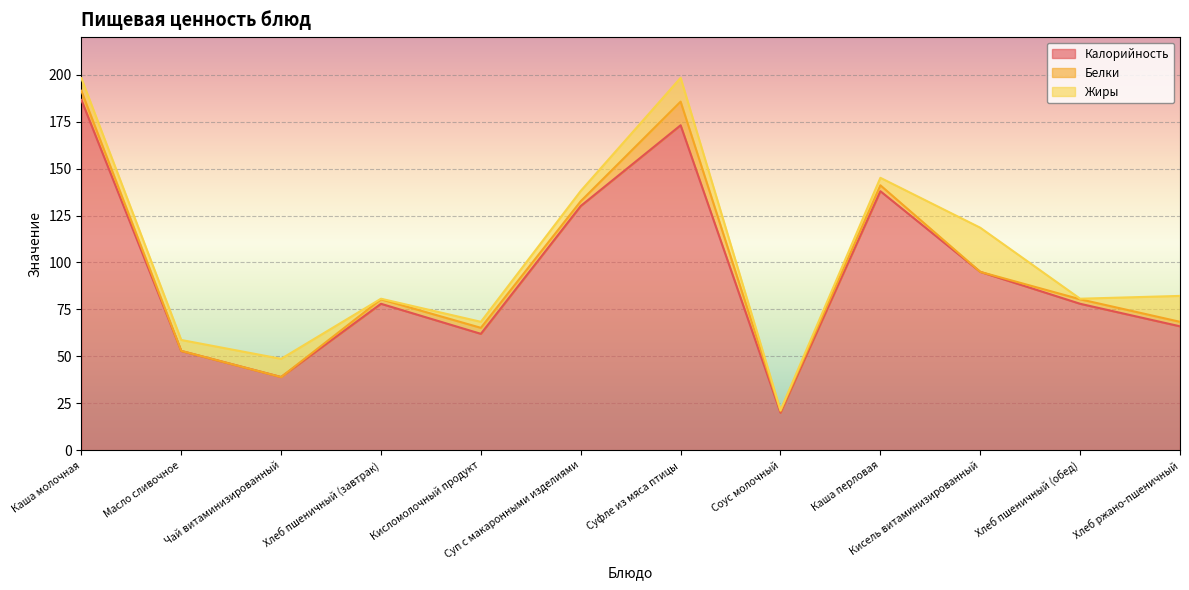

How many lines are shown in the chart?

3